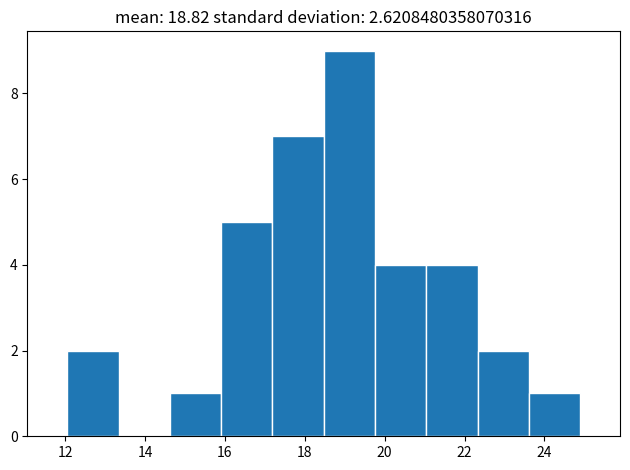

How tall is the bar that spans 12.0 to 13.4 on the x-axis? Neither the bar edges nor the heights are printed on the chart, so give them approximately, as read against the axes.

2